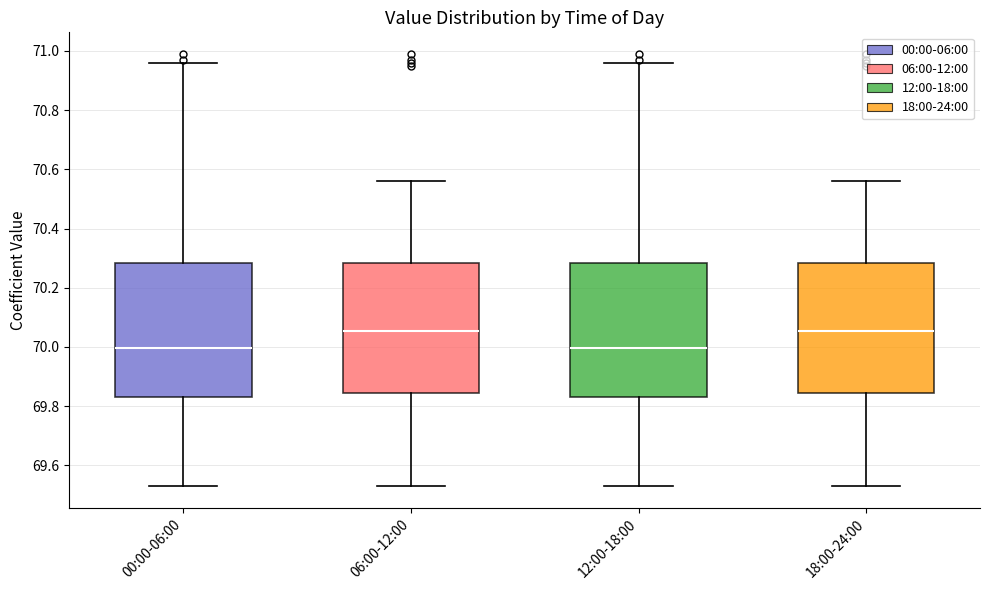

Reading left to right, transcribe this box plot: for each box, give where its median line is, the range the box spans, and where its two whiskers end, as read against the y-axis. The values are not printed on the chart, so give them approximately, as read against the axis.

00:00-06:00: median 70.00, box 69.84 to 70.28, whiskers 69.54 to 70.96
06:00-12:00: median 70.06, box 69.84 to 70.28, whiskers 69.54 to 70.56
12:00-18:00: median 70.00, box 69.84 to 70.28, whiskers 69.54 to 70.96
18:00-24:00: median 70.06, box 69.84 to 70.28, whiskers 69.54 to 70.56